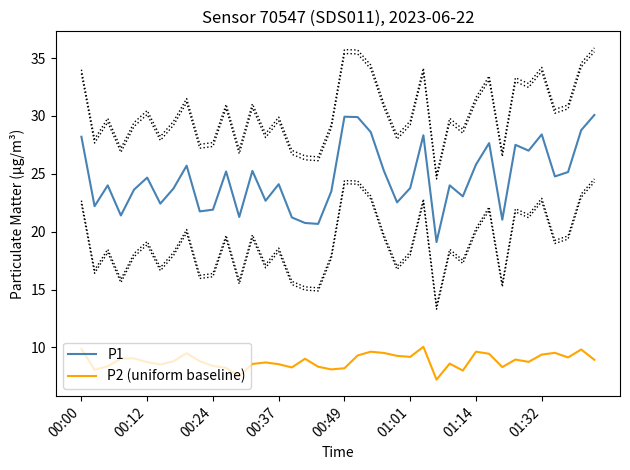

True or false: P2 (uniform baseline) has a value of 9.6 at 01:14.

True